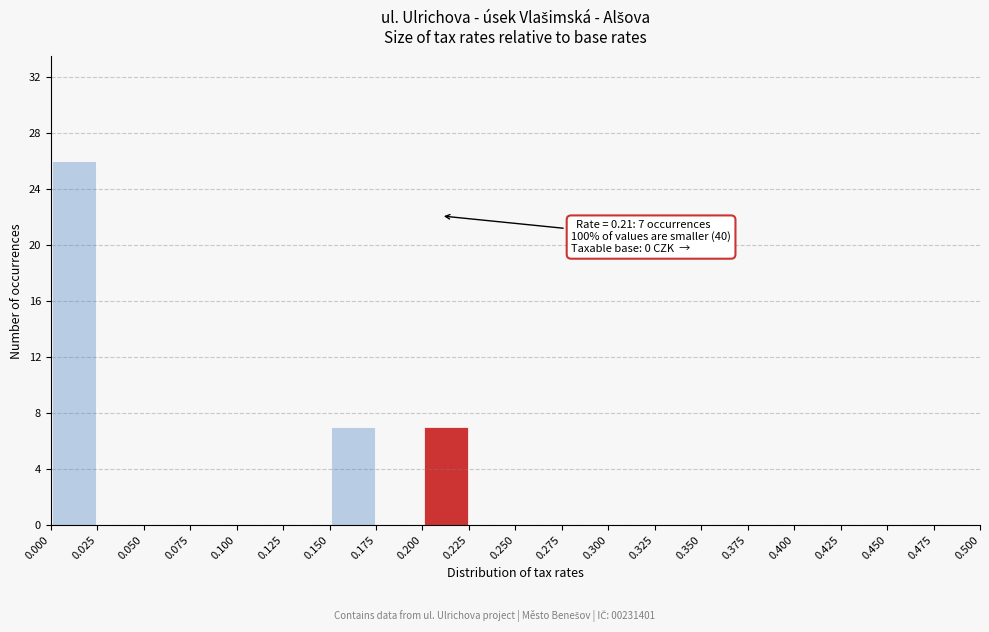

Over which range of the x-axis is the bar tallest?

0.000 to 0.025